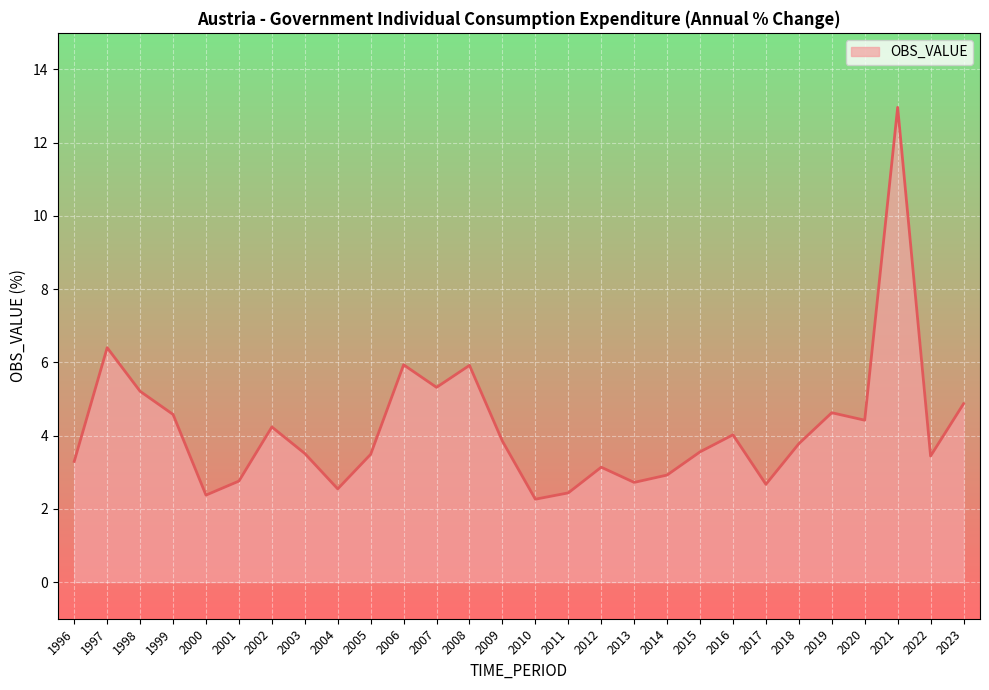

Read the value at 2000.

2.4